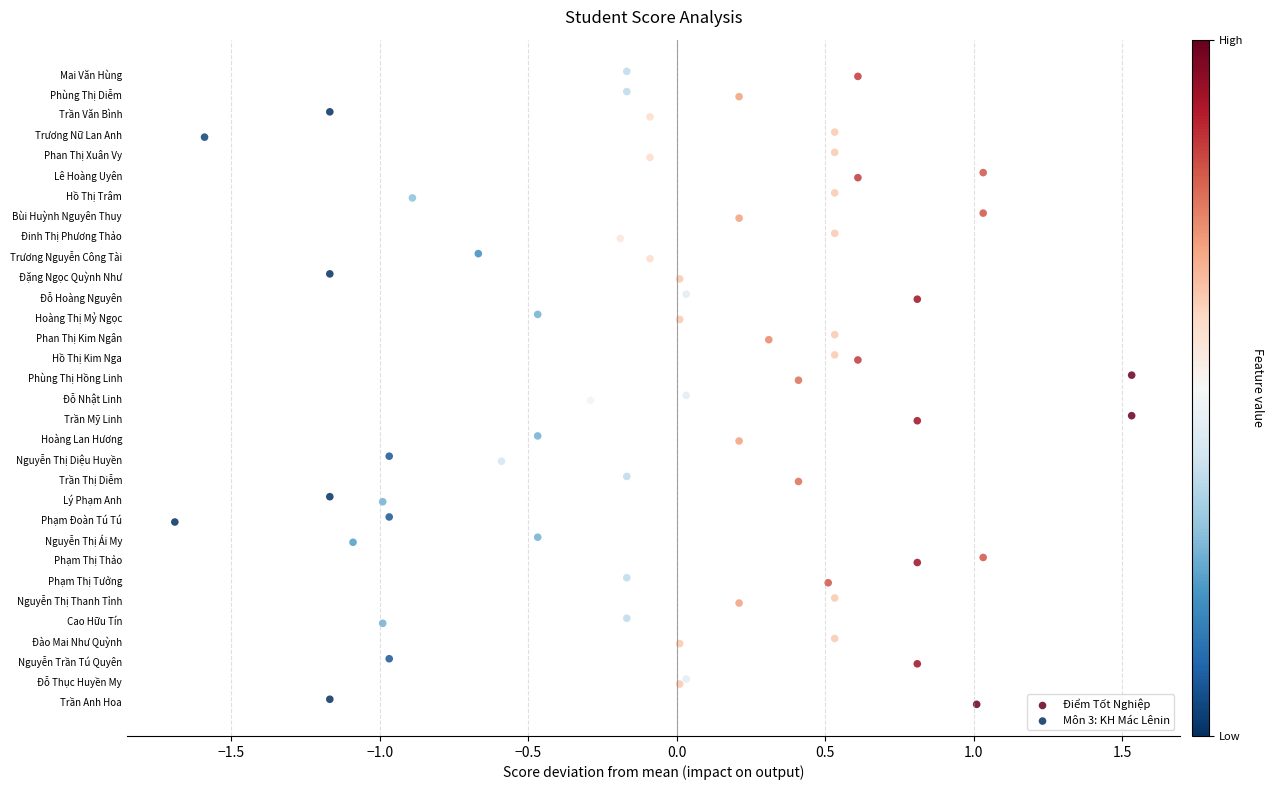

What are all the series names shown in the legend?

Điểm Tốt Nghiệp, Môn 3: KH Mác Lênin